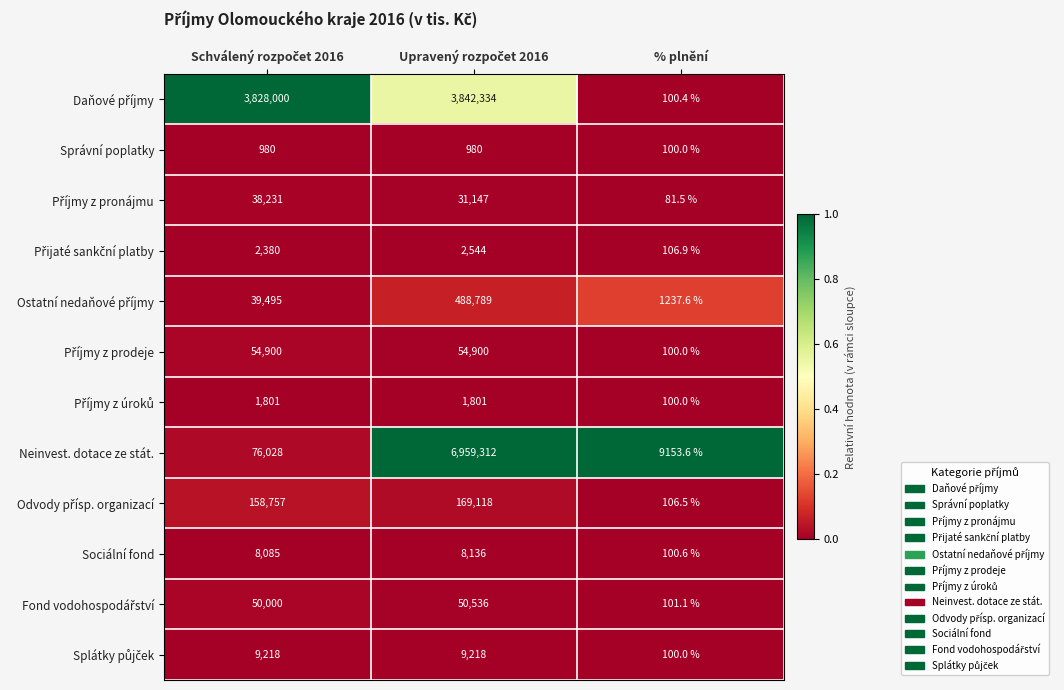

What is the approximate value of Sociální fond at % plnění?

100.6